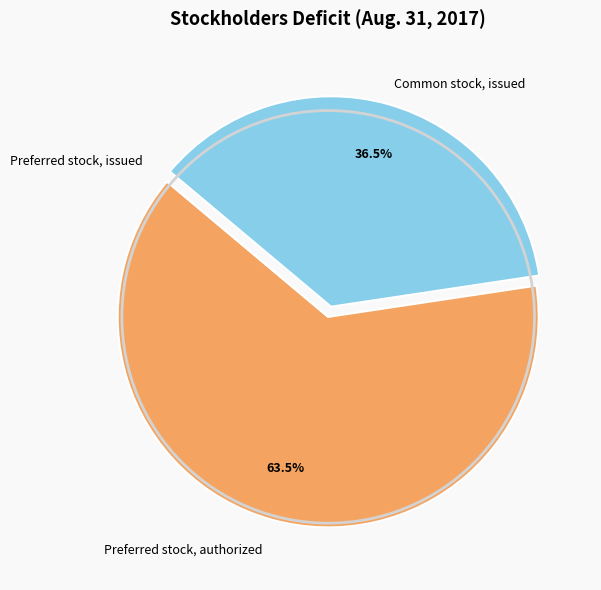

What is the largest slice in the pie chart?

Preferred stock, authorized